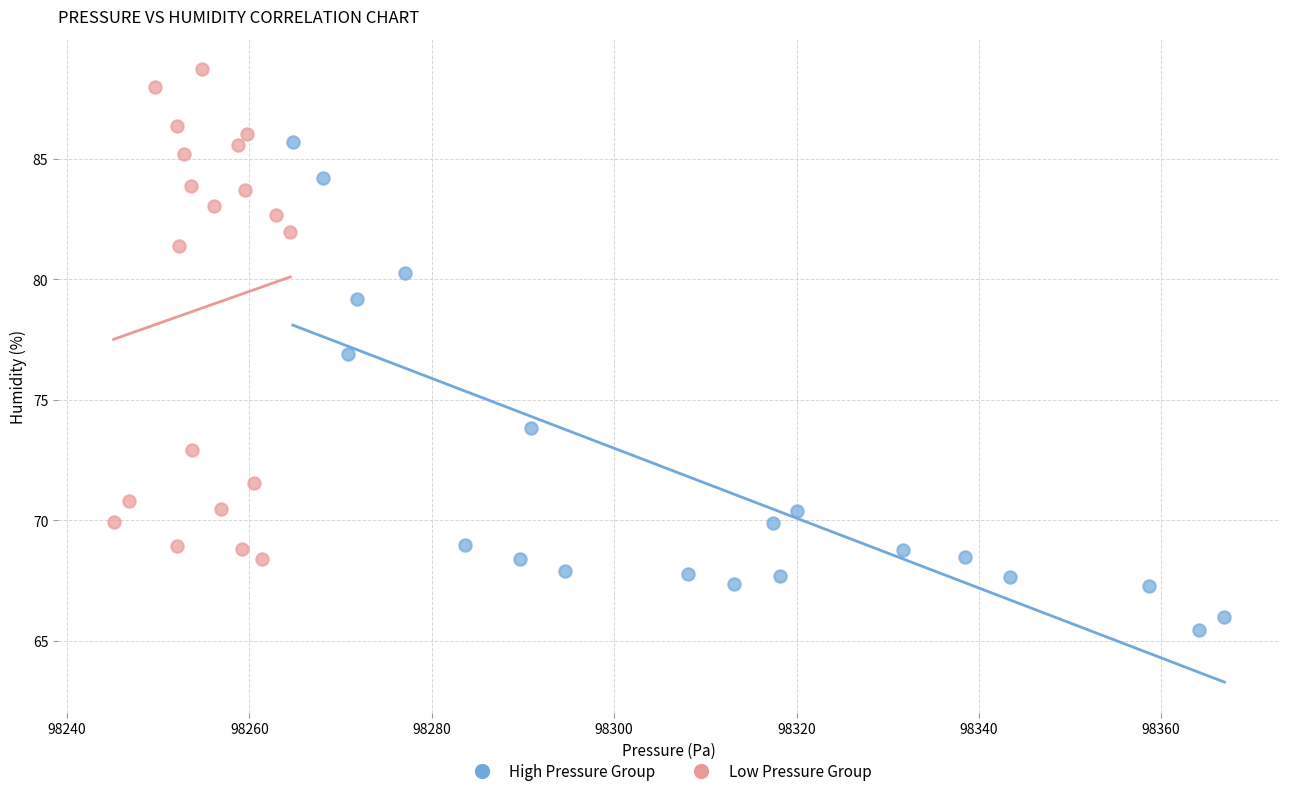

Which series contains the highest Y value?

Low Pressure Group